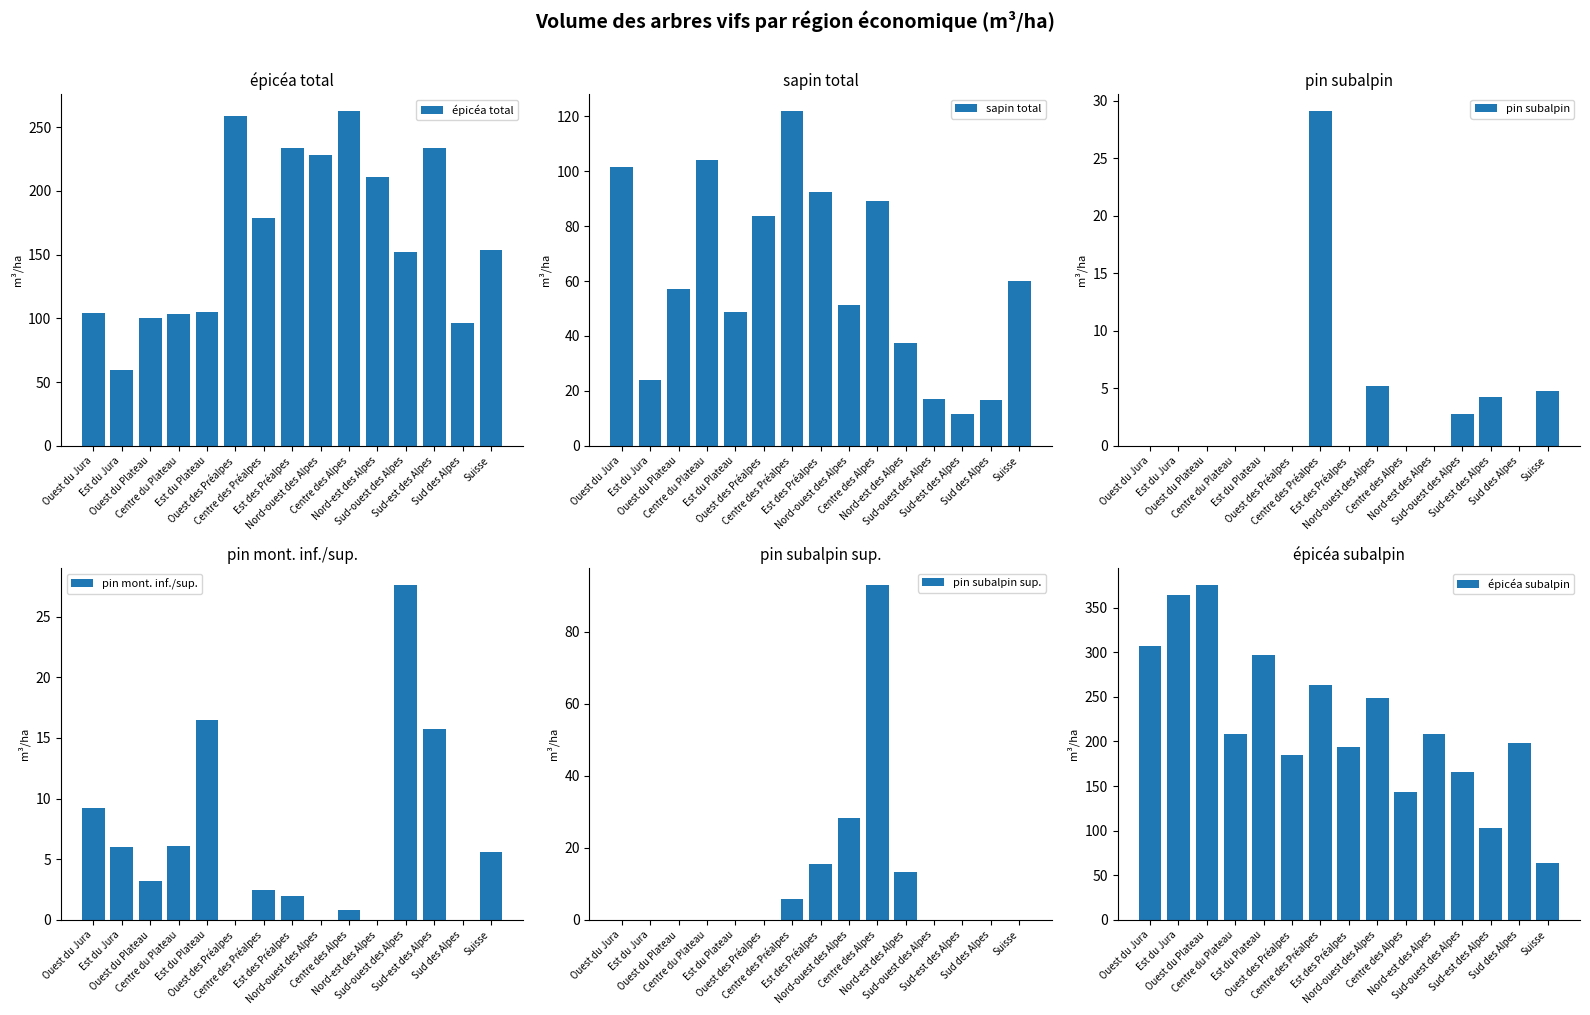

What position from the left is Est du Plateau?

5